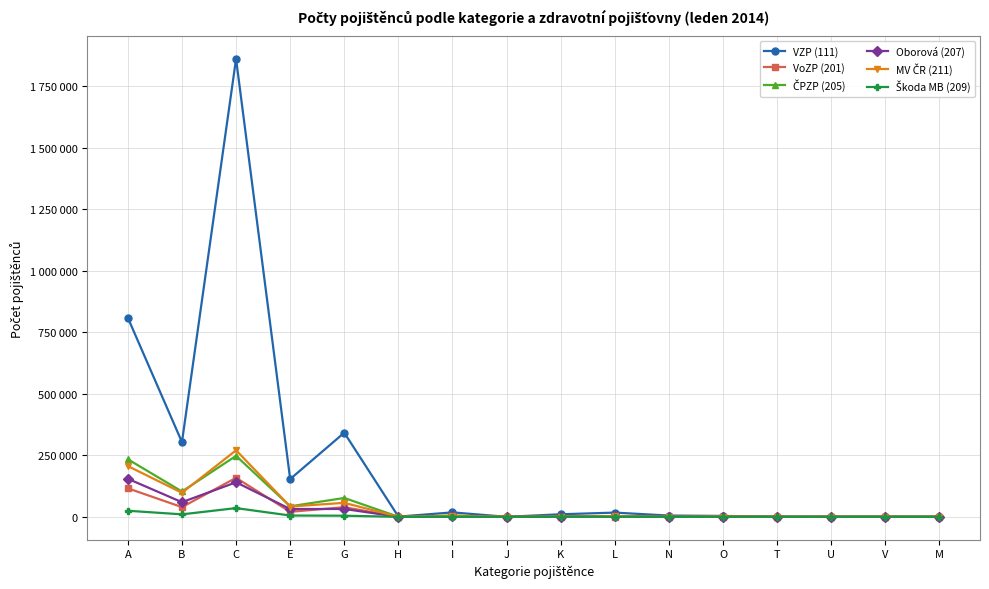

What position from the left is B?

2